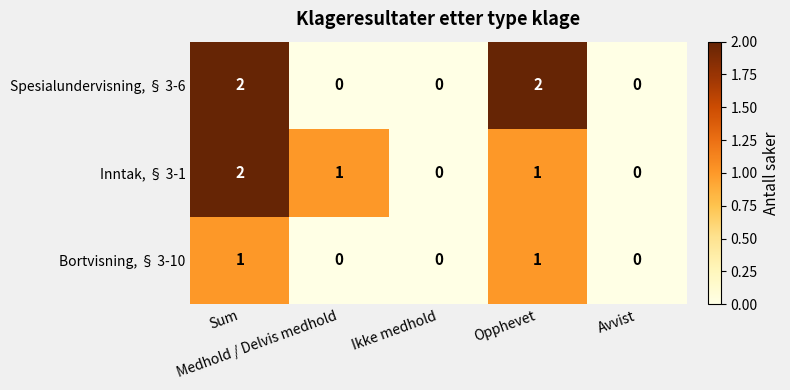

How many Bortvisning, § 3-10 values are between 0 and 1?

5